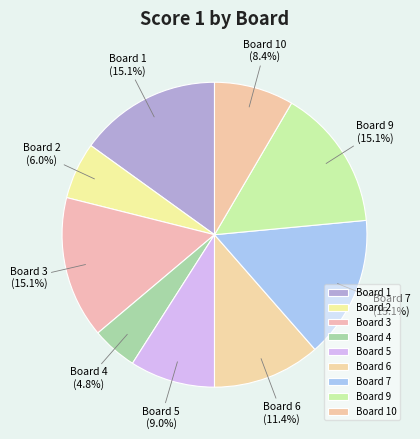

To the nearest percent, what is the combined percentage of Board 6 and Board 10?

20%